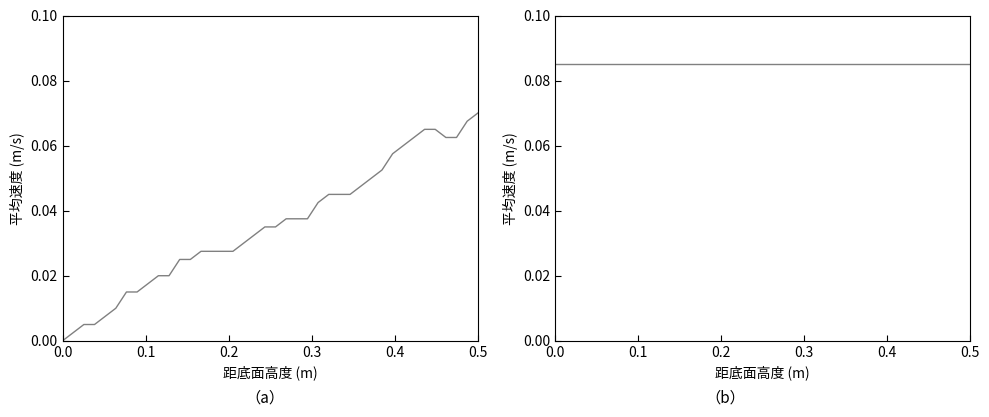

What position from the left is 0.5?

6